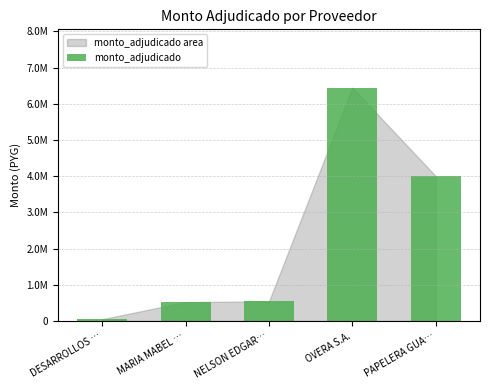

Does the chart contain any negative values?

No